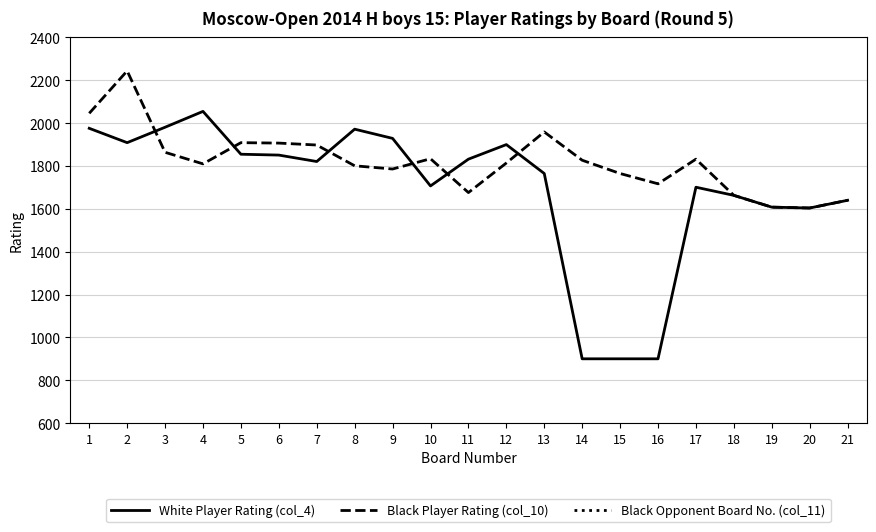

How many series are shown in this chart?

3